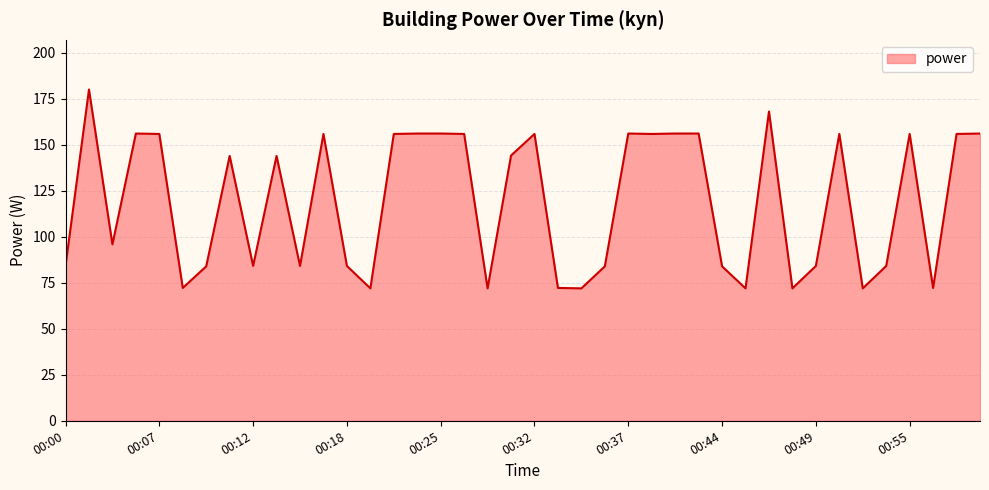

What is the minimum value shown in the chart?

72.0